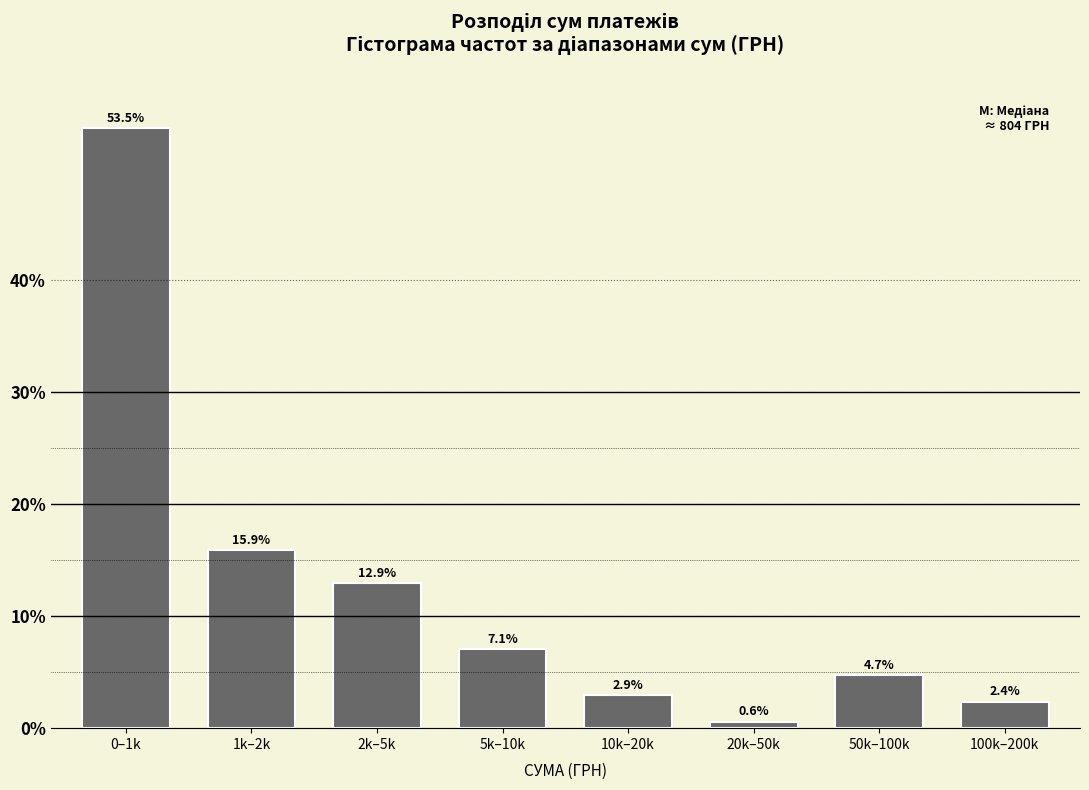

Reading left to right, transcribe all the data shown in this chart.

0–1k=53.5	1k–2k=15.9	2k–5k=12.9	5k–10k=7.1	10k–20k=2.9	20k–50k=0.6	50k–100k=4.7	100k–200k=2.4